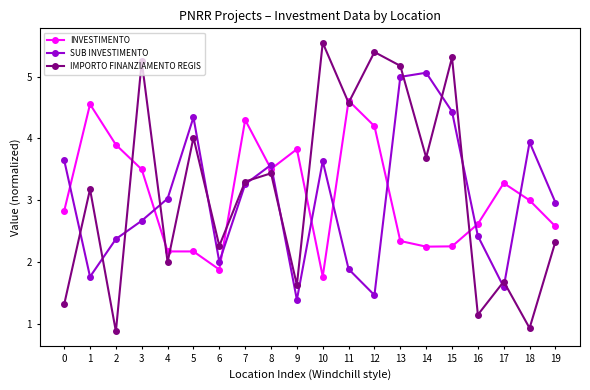

What is the maximum value for INVESTIMENTO?

4.6